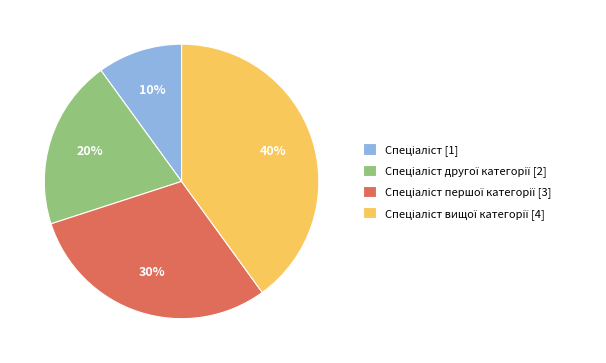

Does any single category account for the majority?

No